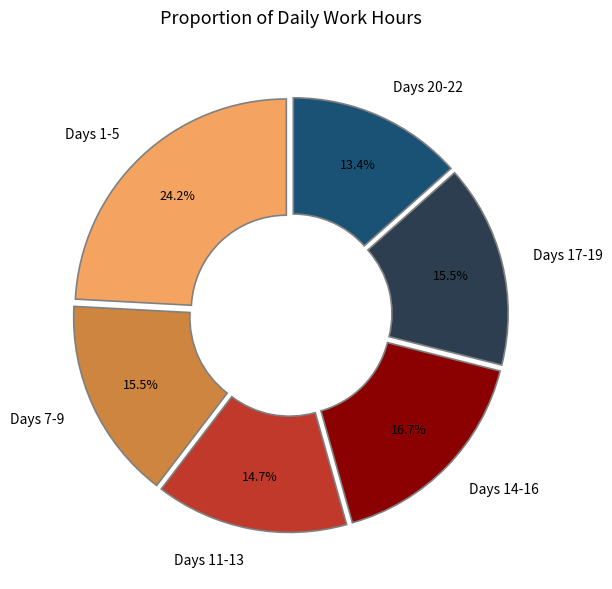

What portion of the pie excludes Days 11-13?

85.3%